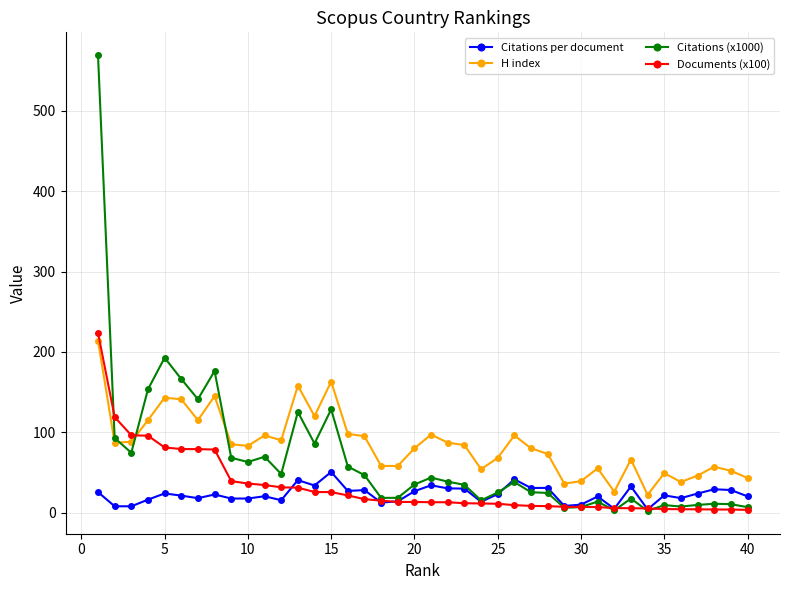

What is the difference between the maximum and minimum values in the Citations per document series?

46.6